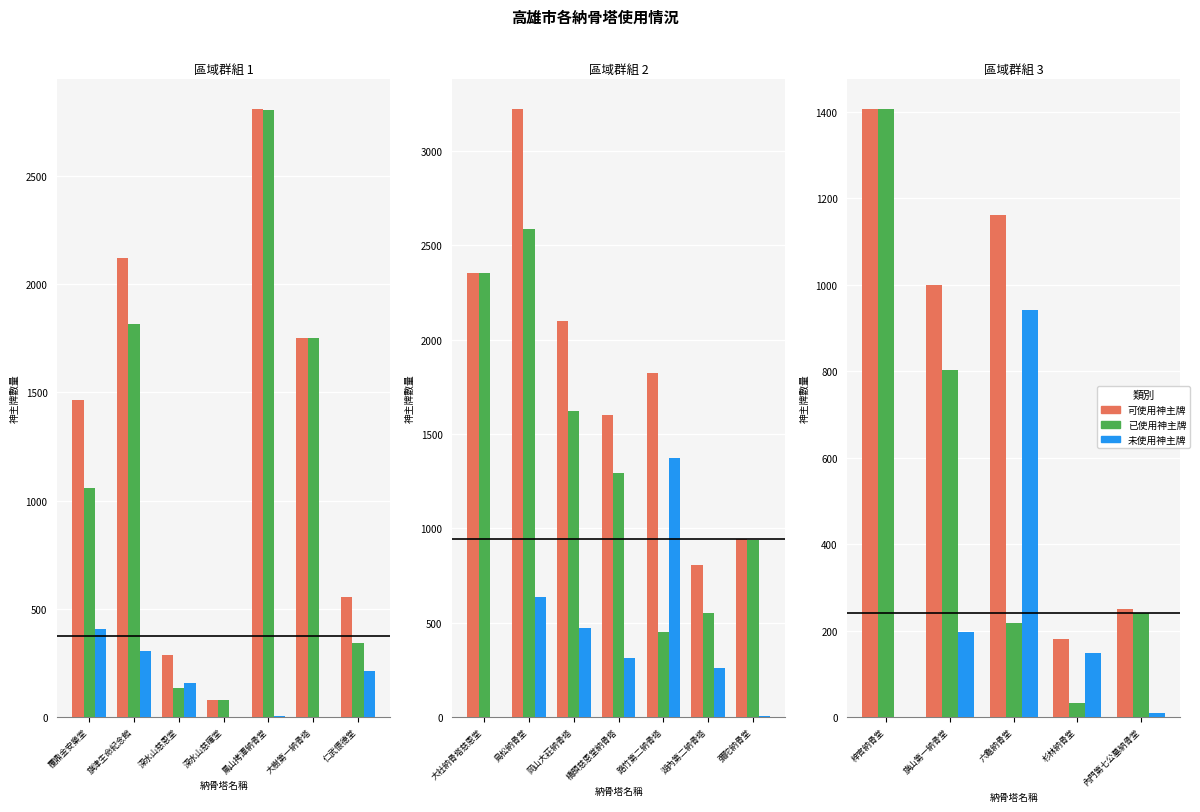

What is the difference between the second highest and second lowest values in the 未使用神主牌 series?

187